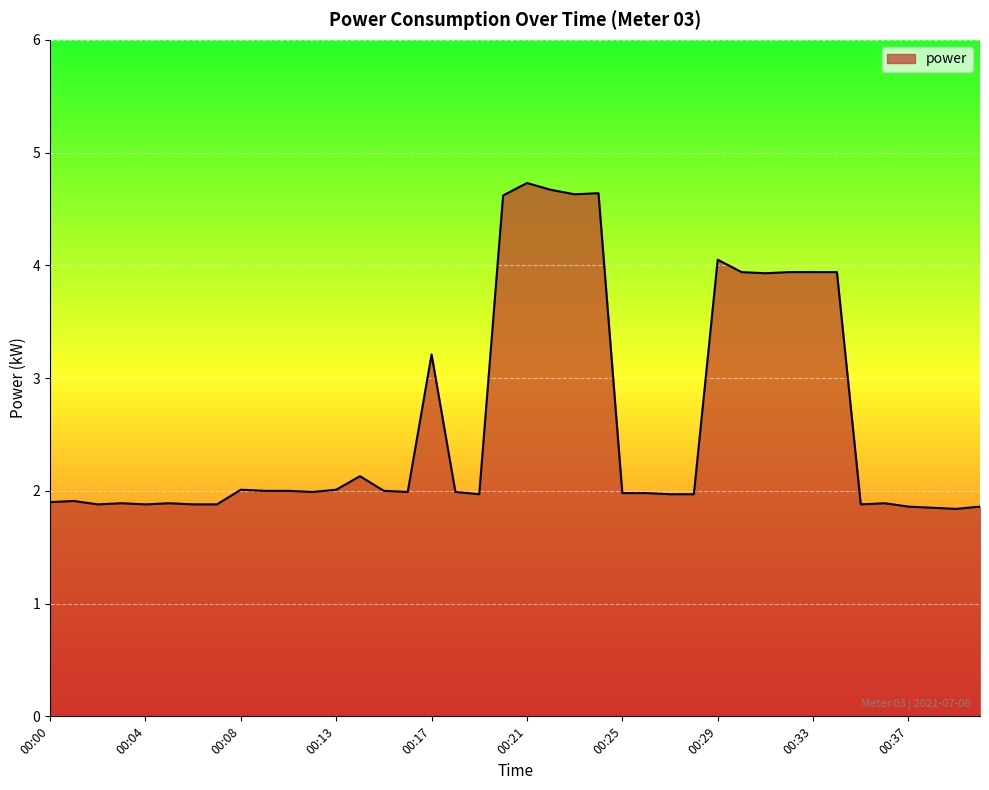

Does the chart display data point markers on the line(s)?

No